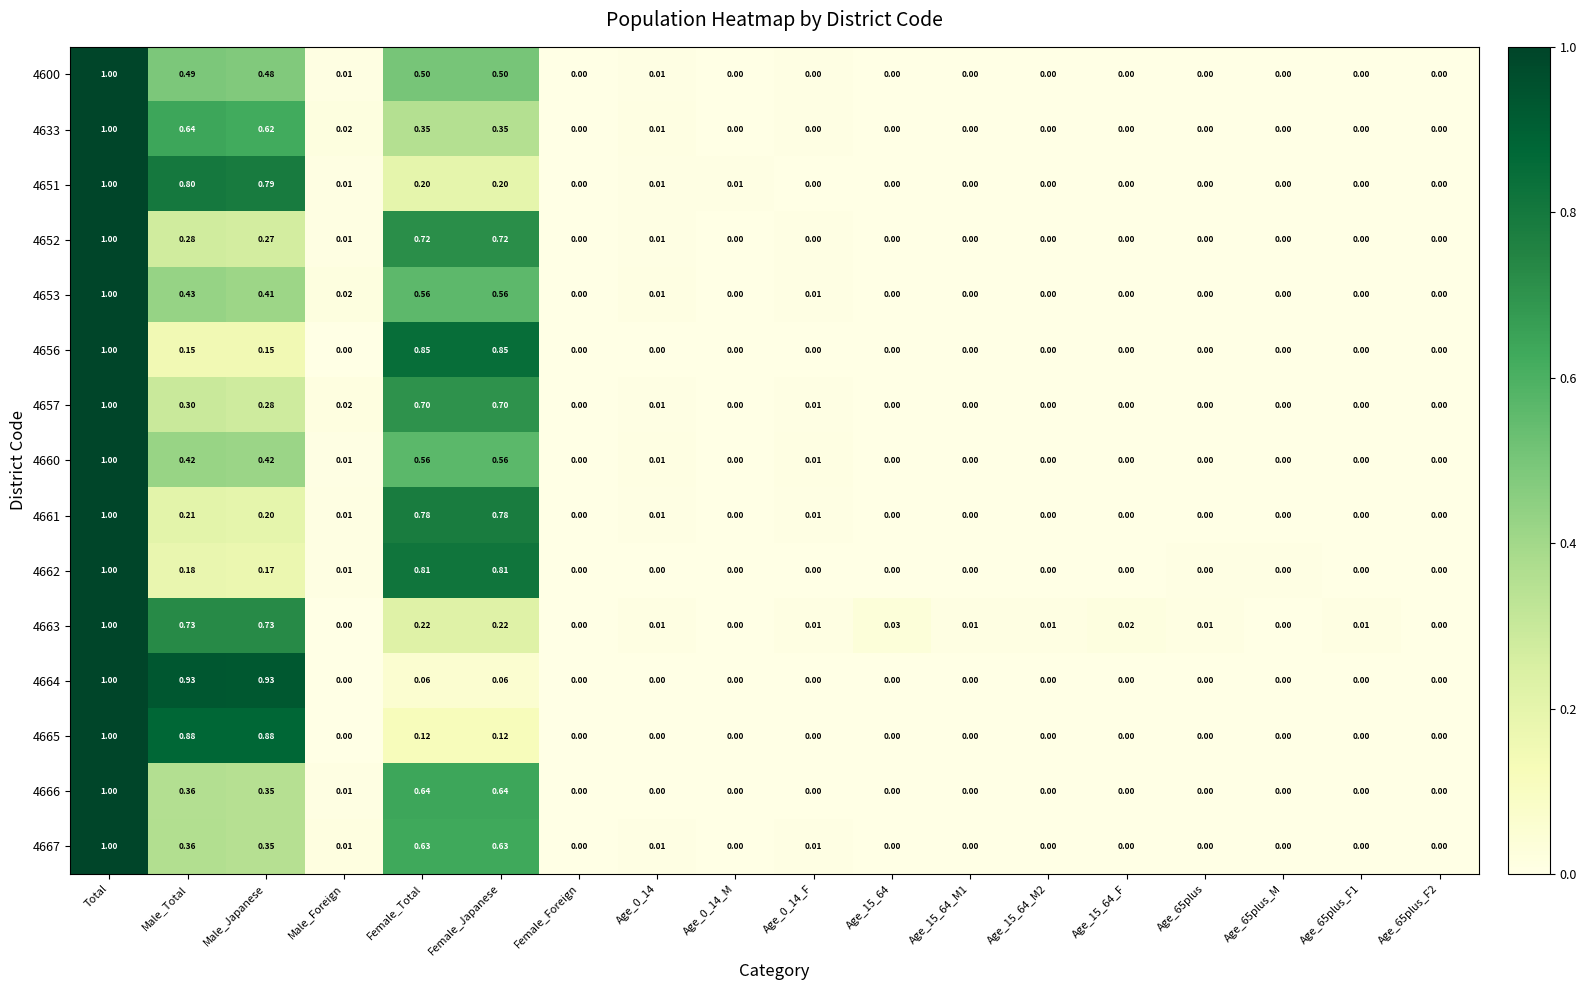

Which label corresponds to the largest value in the chart?

Total